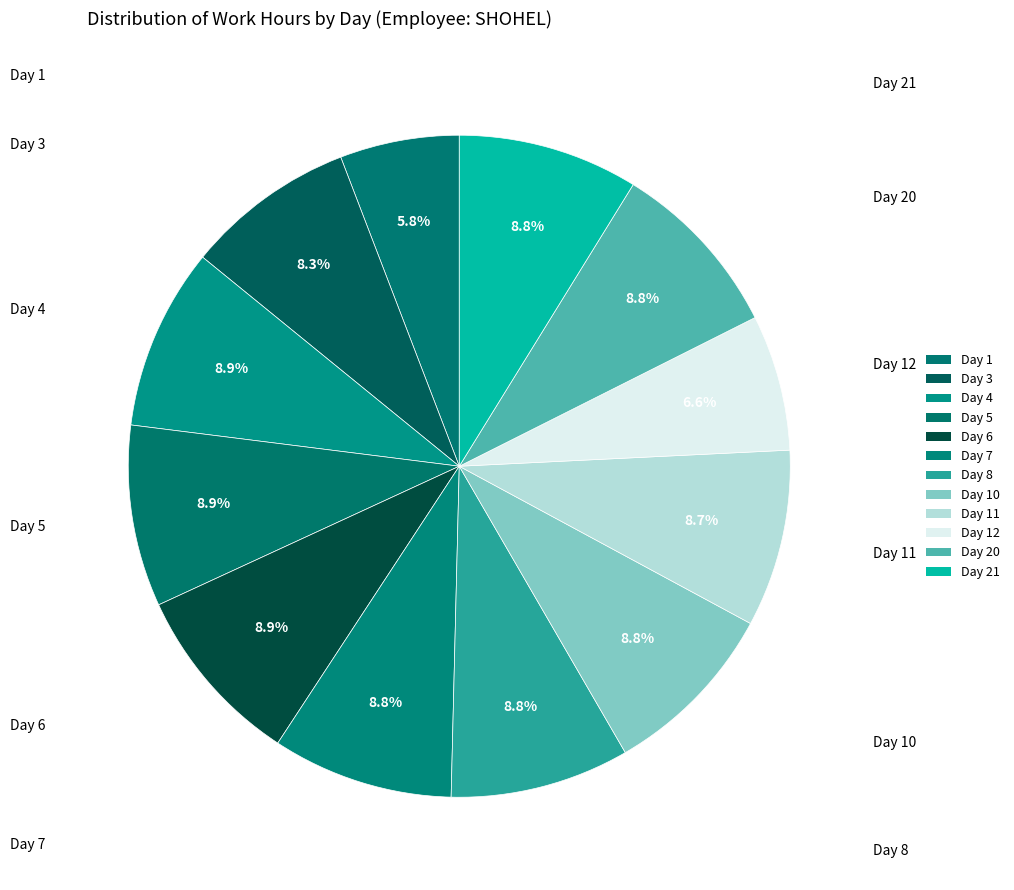

Is it true that Day 7 is 22% of the pie?

False